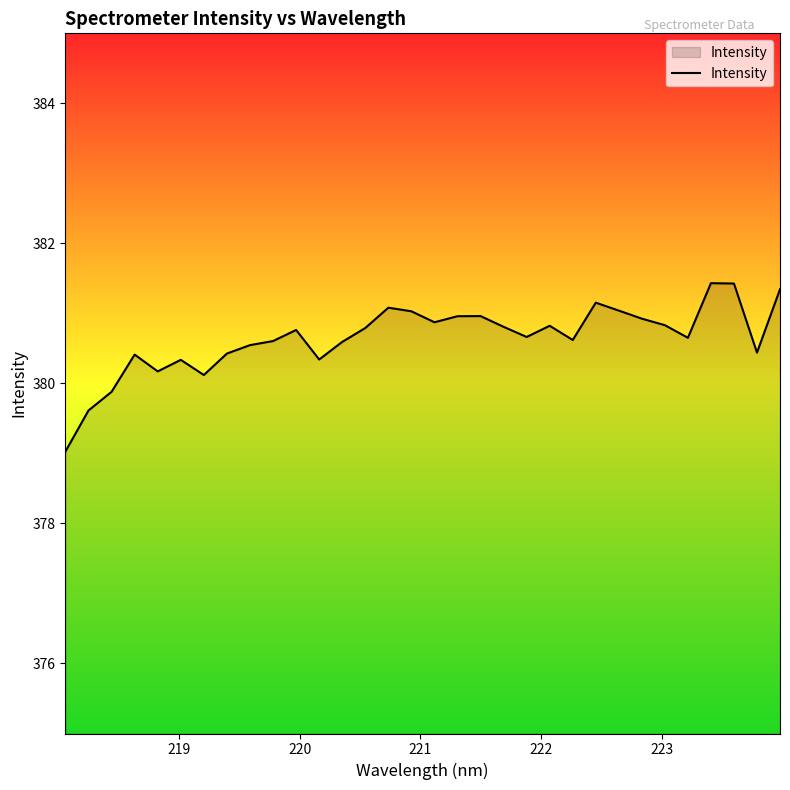

Does the chart display data point markers on the line(s)?

No